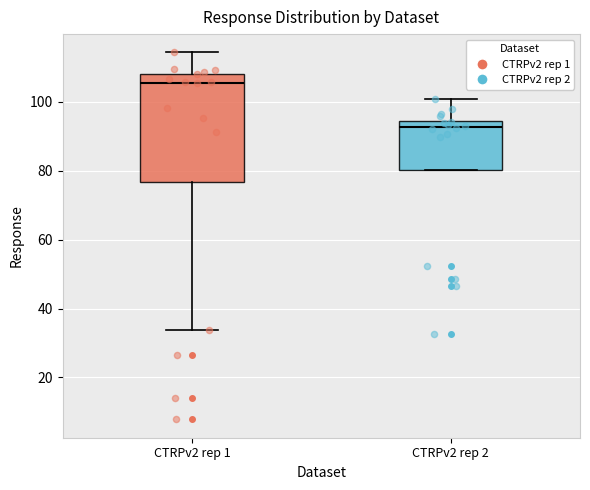

Where is the upper edge of the box for CTRPv2 rep 1 on the y-axis? The values are not printed on the chart, so give them approximately, as read against the axis.

108